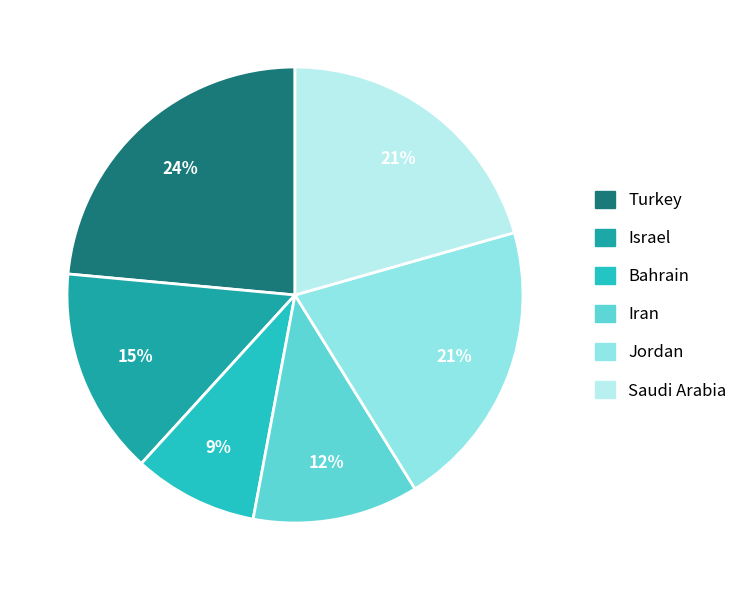

How many segments does this pie chart have?

6